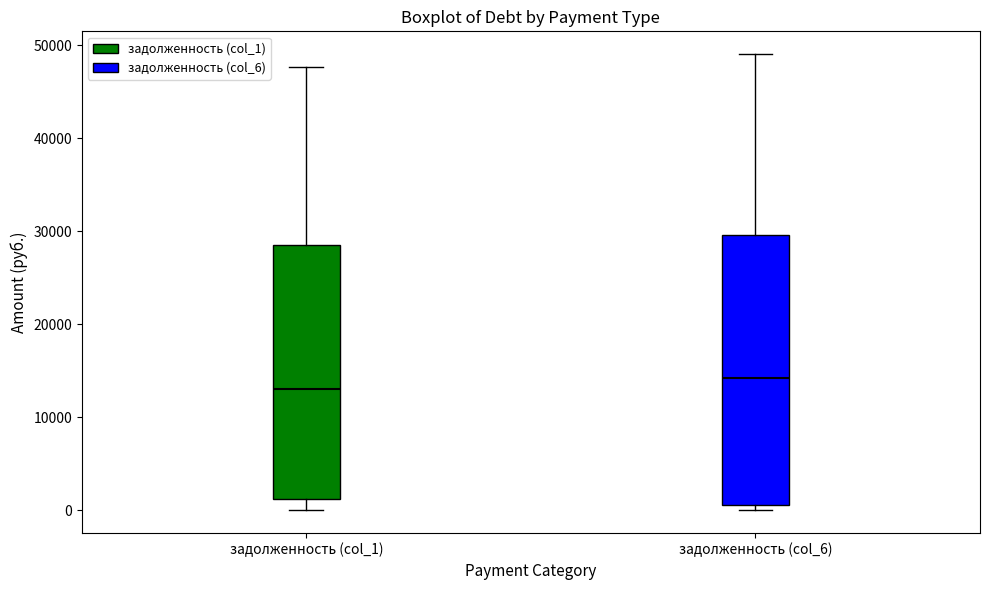

Reading left to right, read every box against the y-axis: the position of its median line, the range the box covers, and the ends of its whiskers. The values are not printed on the chart, so give them approximately, as read against the axis.

задолженность (col_1): median 13000, box 1000 to 29000, whiskers 0 to 48000
задолженность (col_6): median 14000, box 1000 to 30000, whiskers 0 to 49000